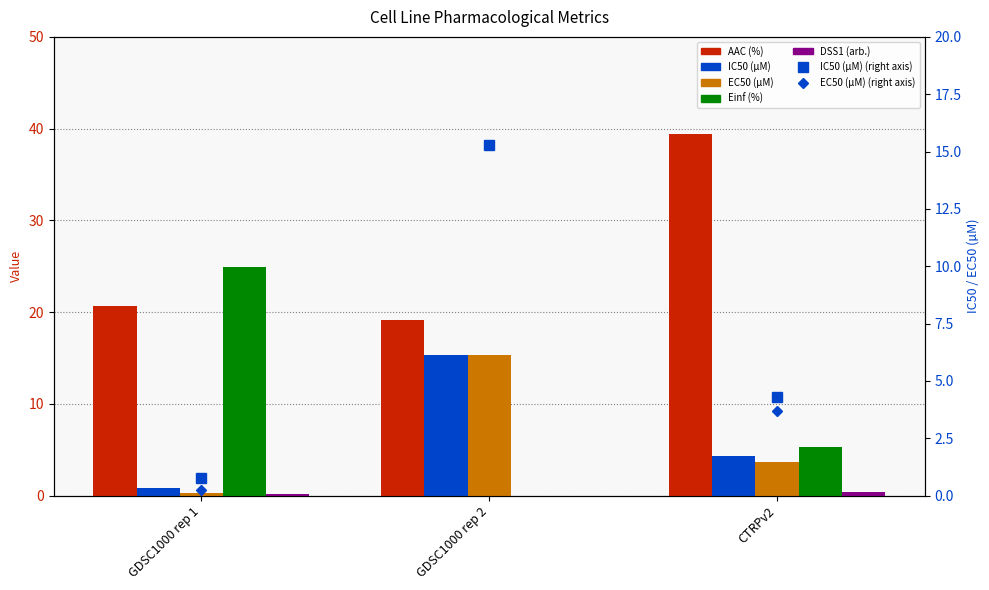

What is the value of the IC50 (µM) bar at the 3rd from the left?

4.3